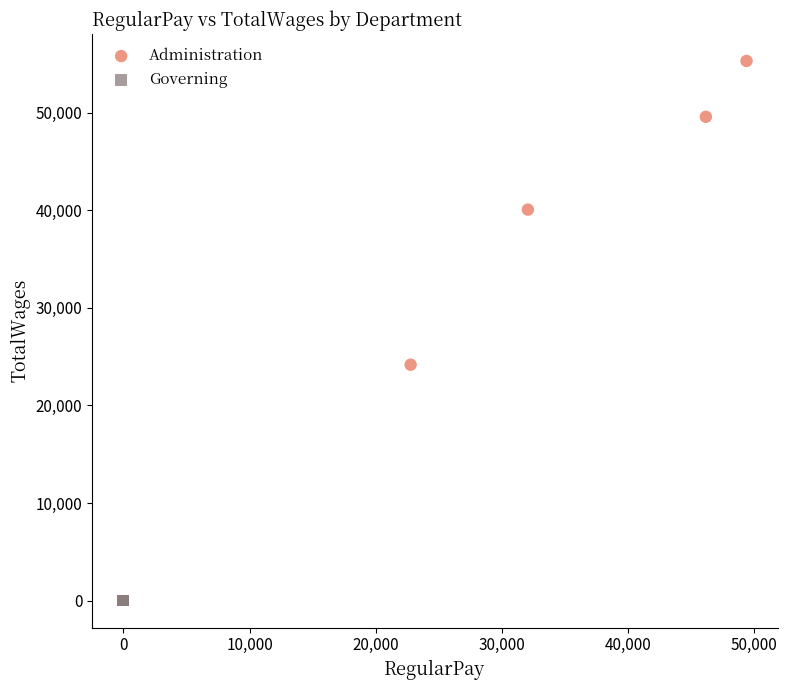

Which series contains the lowest Y value?

Governing